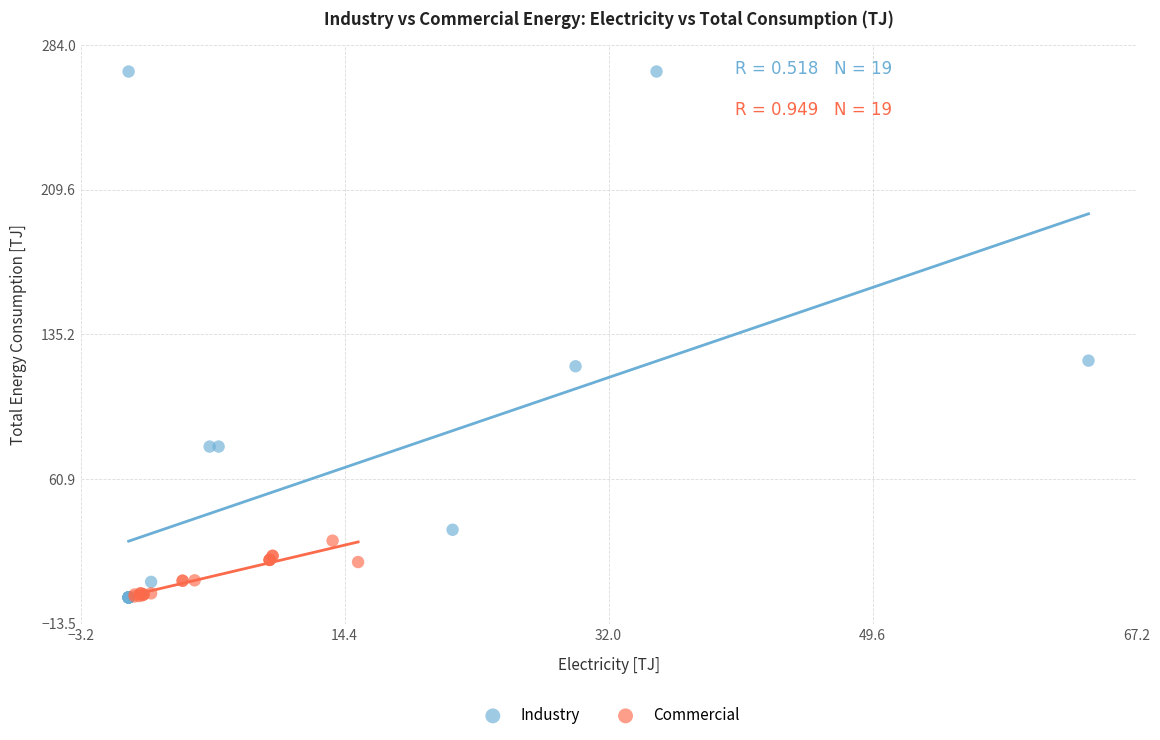

Which series has the largest Y range (max minus min)?

Industry